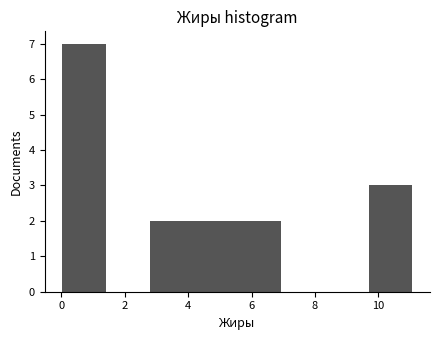

Reading left to right, list every bar in this chart as the range it spans on the x-axis followed by its height. Neither the bar edges nor the heights are printed on the chart, so give them approximately, as read against the axes.

0.0 to 1.4: 7
1.4 to 2.8: 0
2.8 to 4.2: 2
4.2 to 5.6: 2
5.6 to 7.0: 2
7.0 to 8.4: 0
8.4 to 9.6: 0
9.6 to 11.0: 3